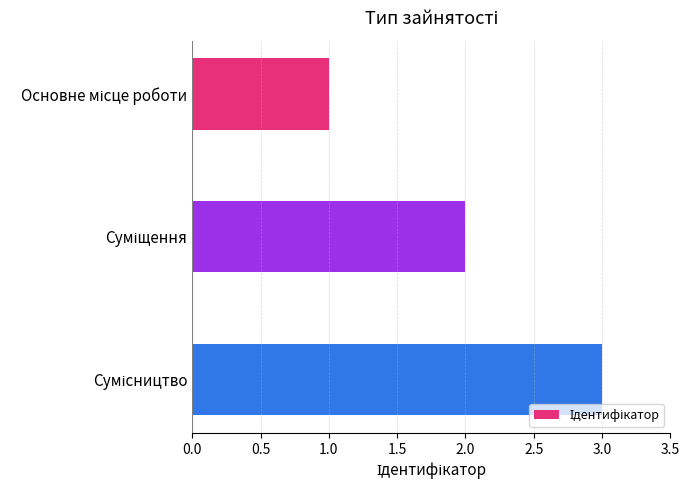

What is the difference between the maximum and second lowest values?

1